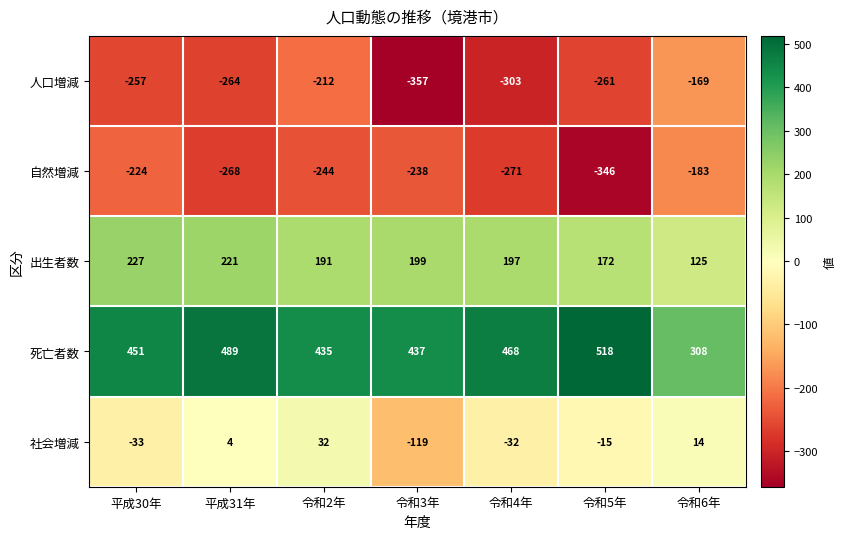

Rank the series by their maximum value, from lowest to highest.

自然増減, 人口増減, 社会増減, 出生者数, 死亡者数